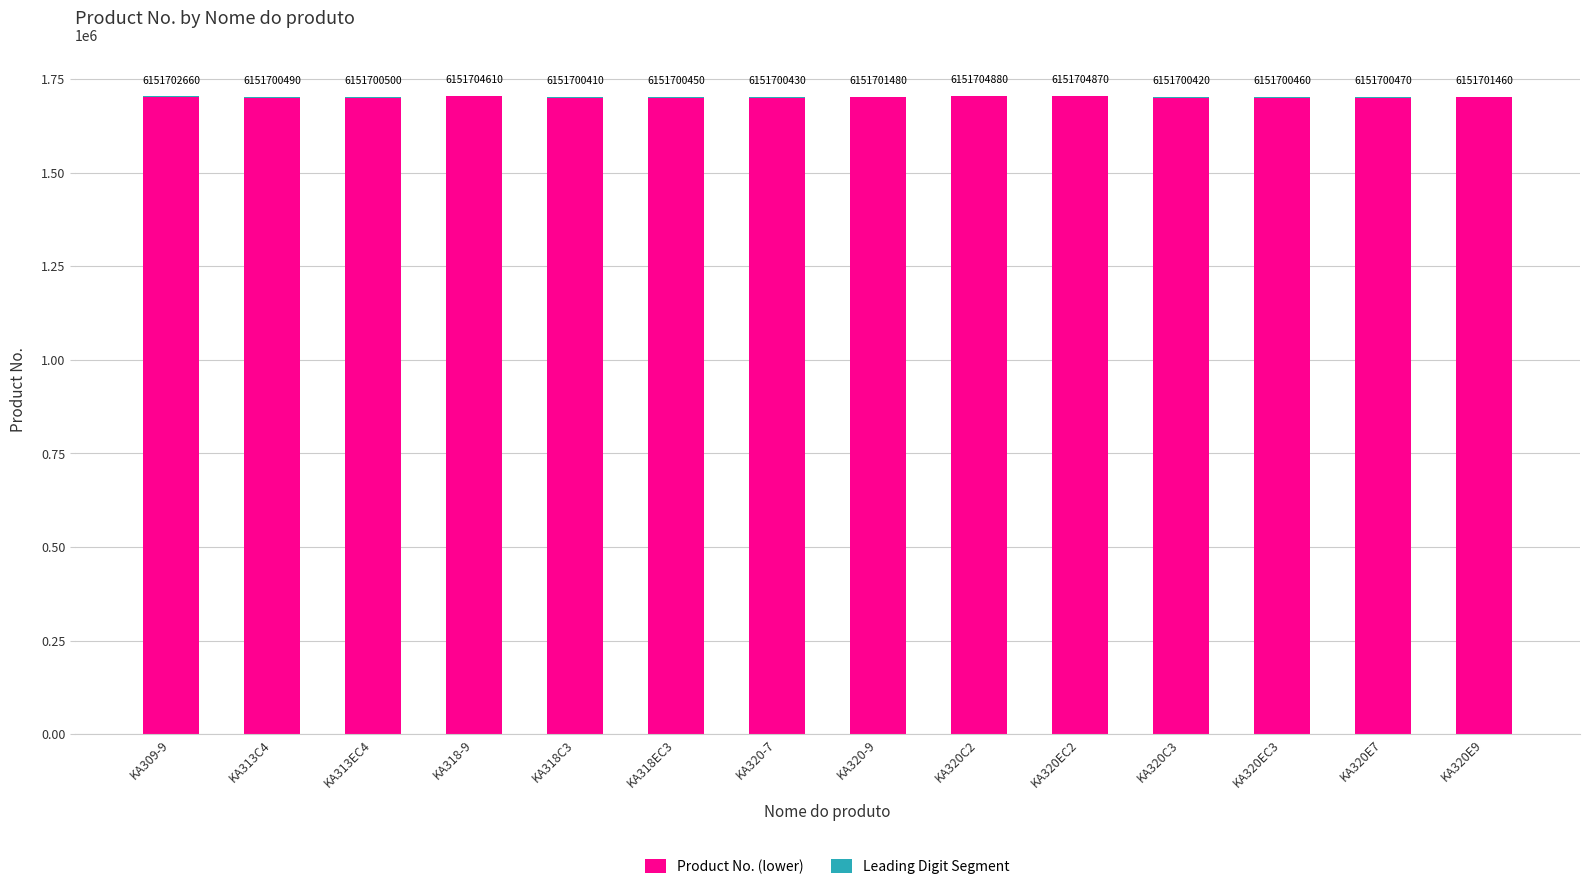

List the labels in order of Leading Digit Segment value, smallest first.

KA309-9, KA313C4, KA313EC4, KA318-9, KA318C3, KA318EC3, KA320-7, KA320-9, KA320C2, KA320EC2, KA320C3, KA320EC3, KA320E7, KA320E9